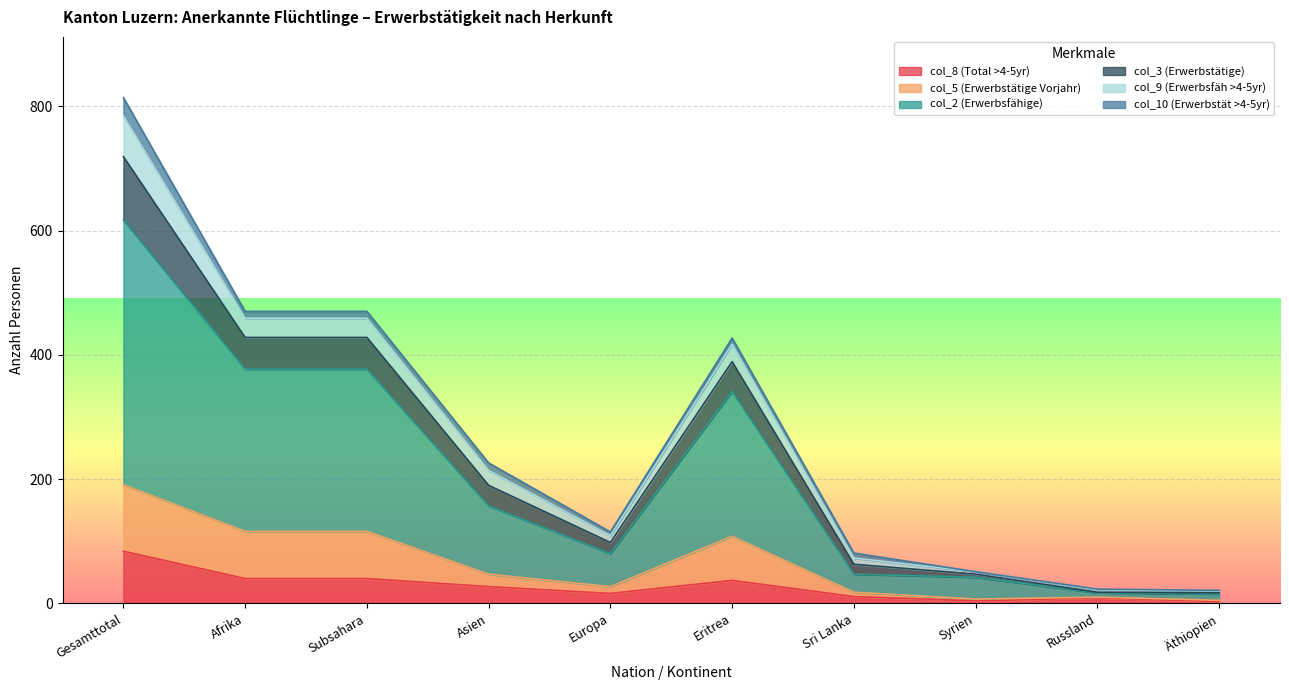

What is the total value across all series at Gesamttotal?

814